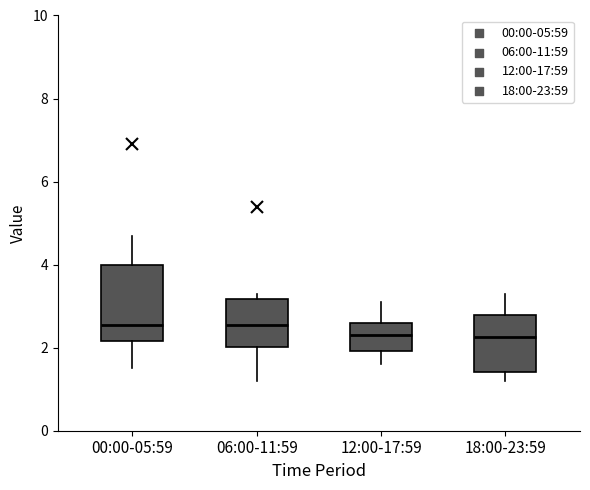

Reading left to right, transcribe this box plot: for each box, give where its median line is, the range the box spans, and where its two whiskers end, as read against the y-axis. The values are not printed on the chart, so give them approximately, as read against the axis.

00:00-05:59: median 2.6, box 2.2 to 4.0, whiskers 1.6 to 4.8
06:00-11:59: median 2.6, box 2.0 to 3.2, whiskers 1.2 to 3.4
12:00-17:59: median 2.4, box 2.0 to 2.6, whiskers 1.6 to 3.2
18:00-23:59: median 2.2, box 1.4 to 2.8, whiskers 1.2 to 3.4